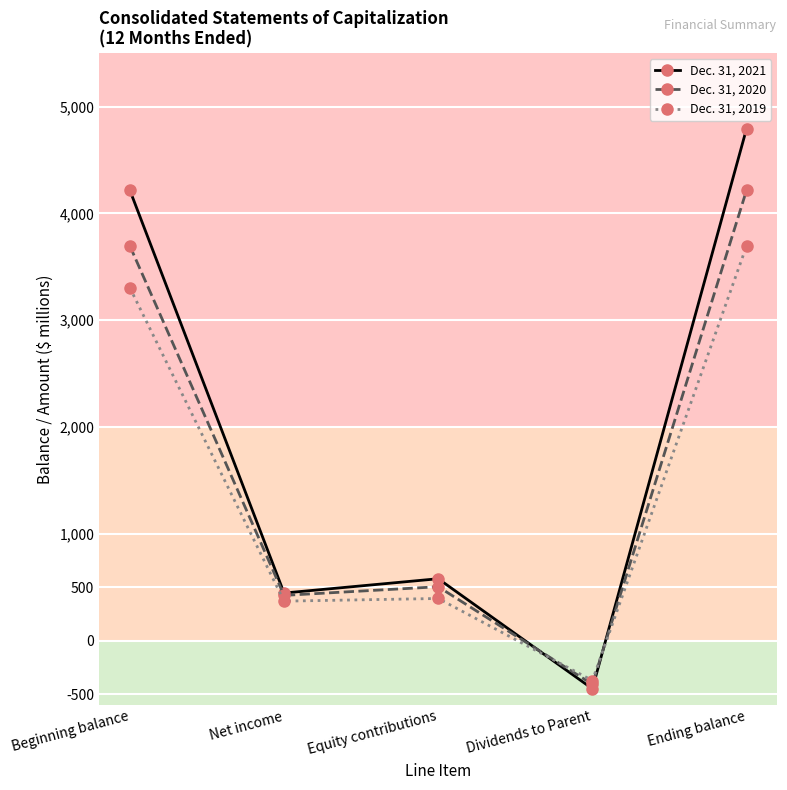

Is it true that Dec. 31, 2021 equals -450 at Dividends to Parent?

True